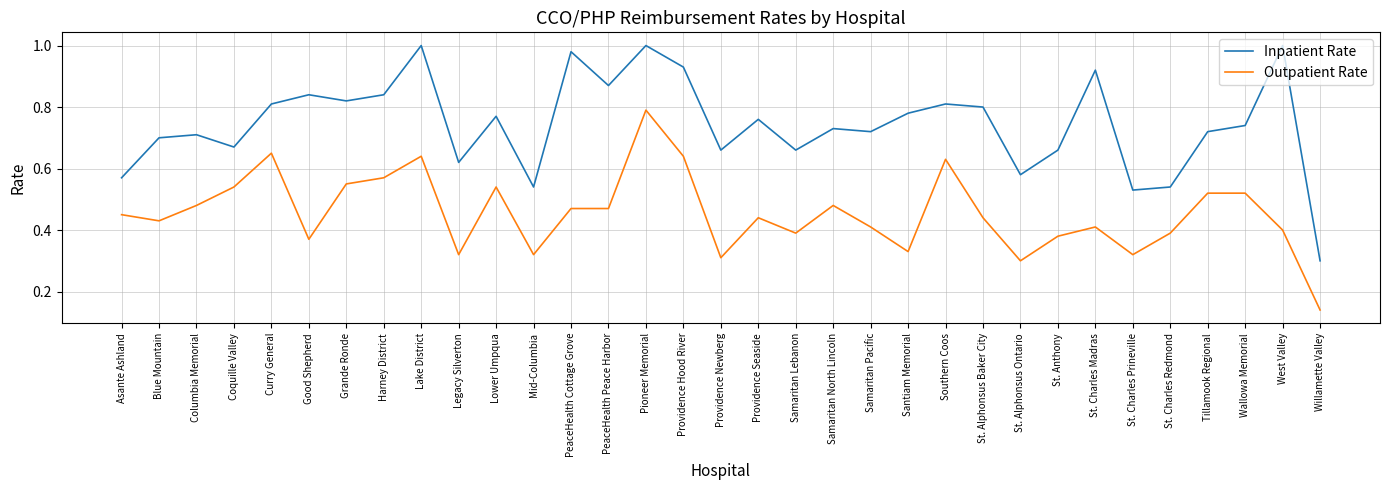

At how many categories does at least one series exceed 0?

33